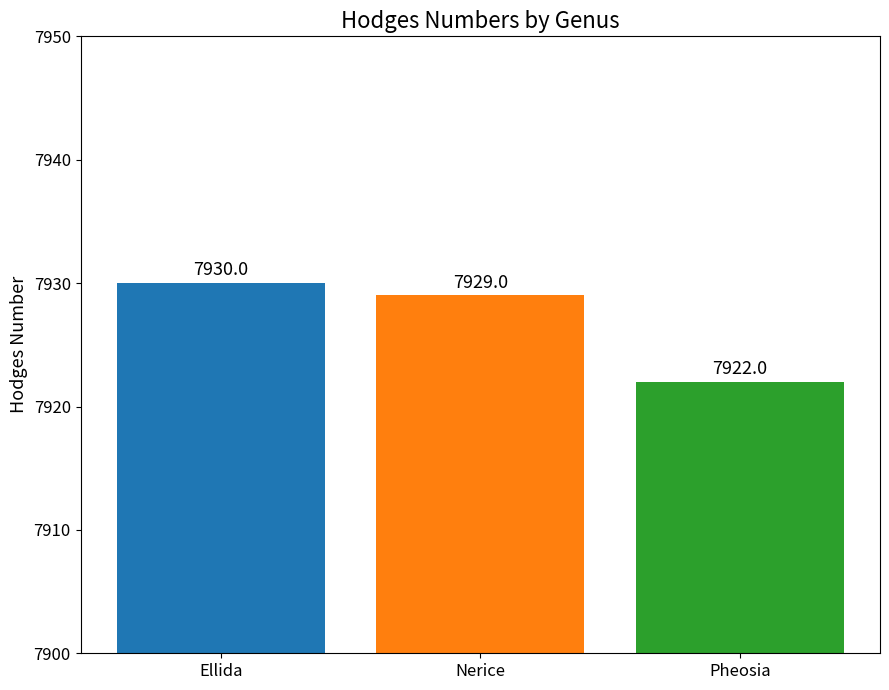

What value does the data have at Pheosia?

7922